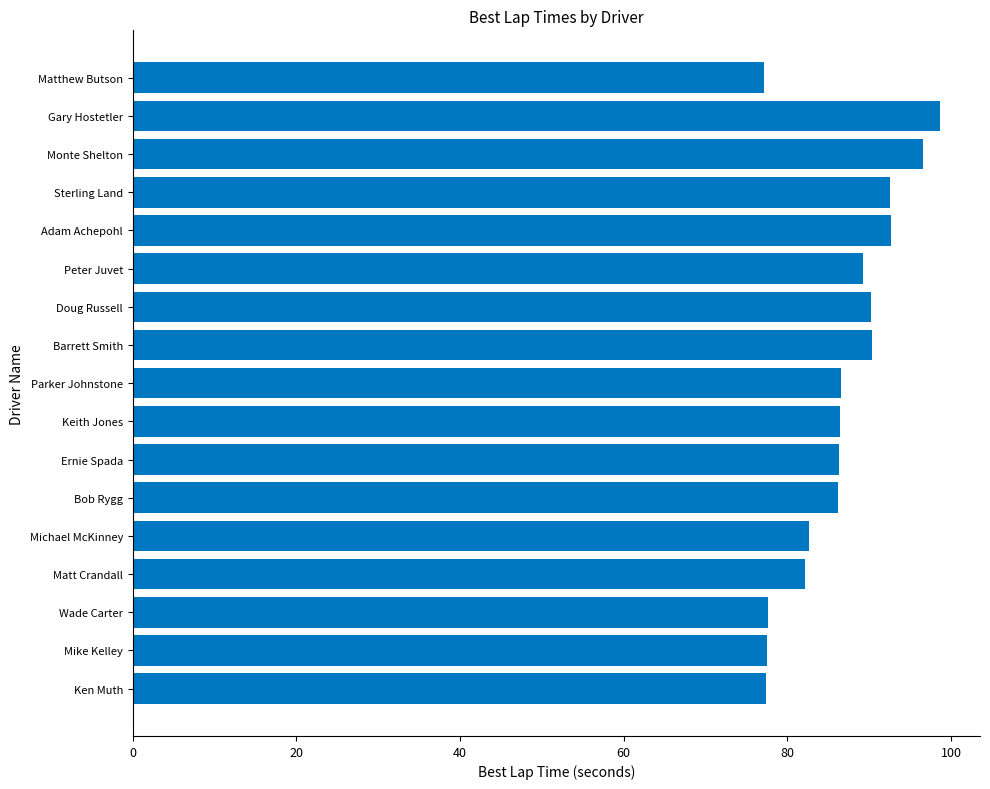

Is it true that the value at Ken Muth is 34.1?

False